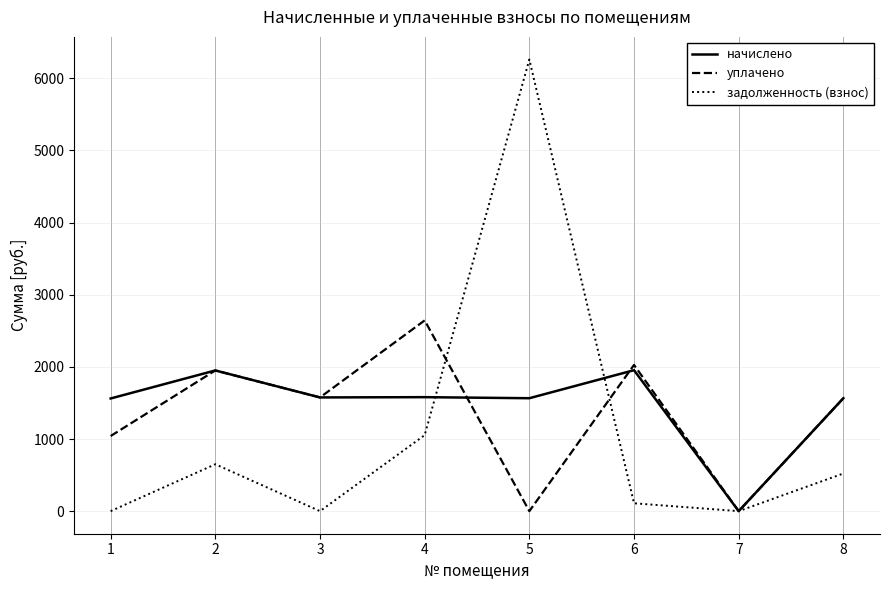

What is the average value of the начислено series?

1469.1